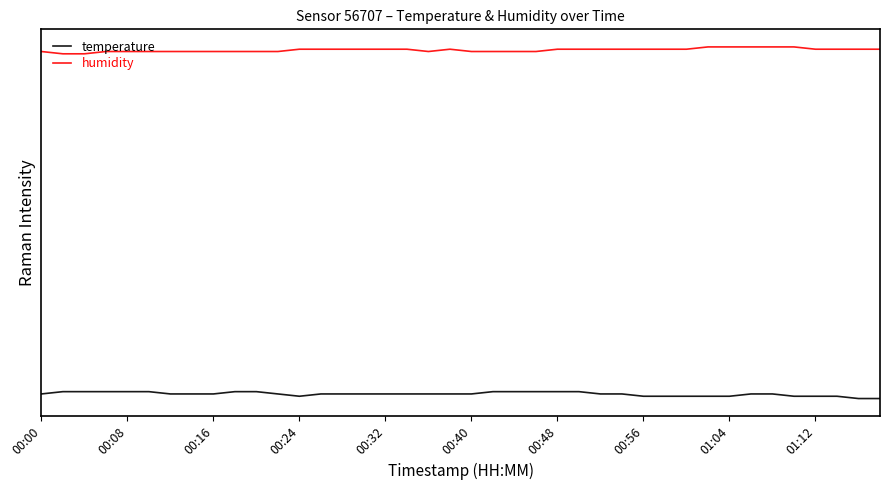

True or false: temperature and humidity cross at least once.

False